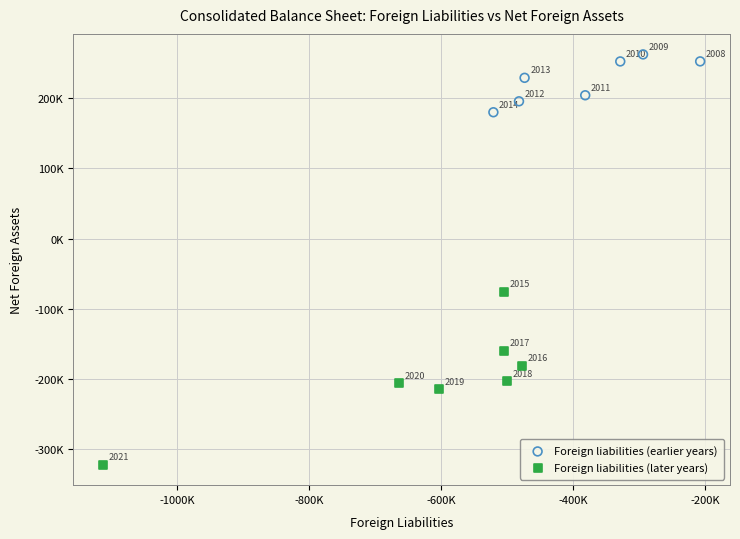

Which series has the widest spread of Y values?

Foreign liabilities (later years)